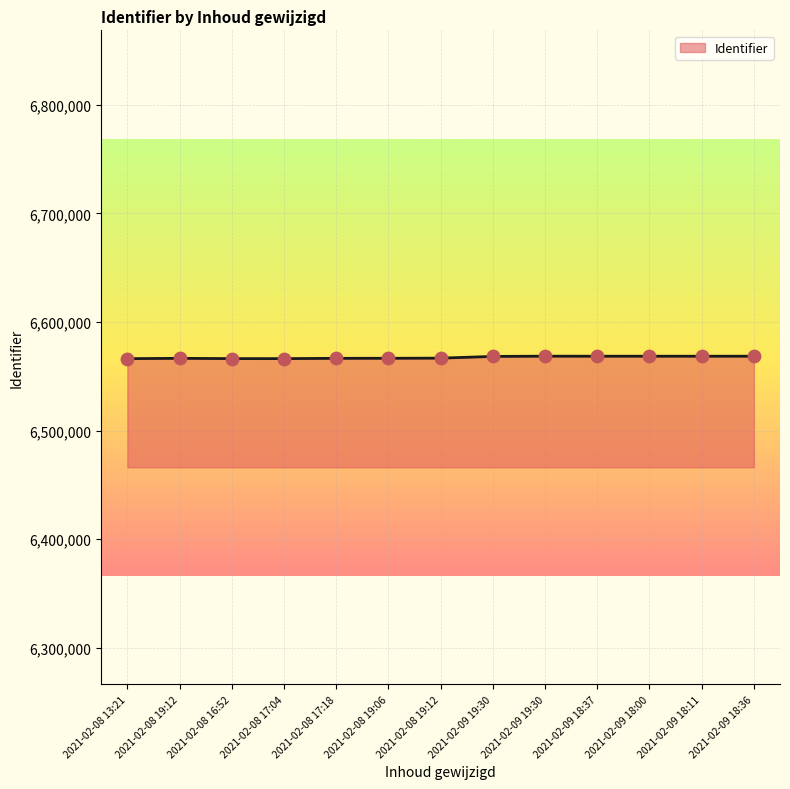

How many lines are shown in the chart?

1